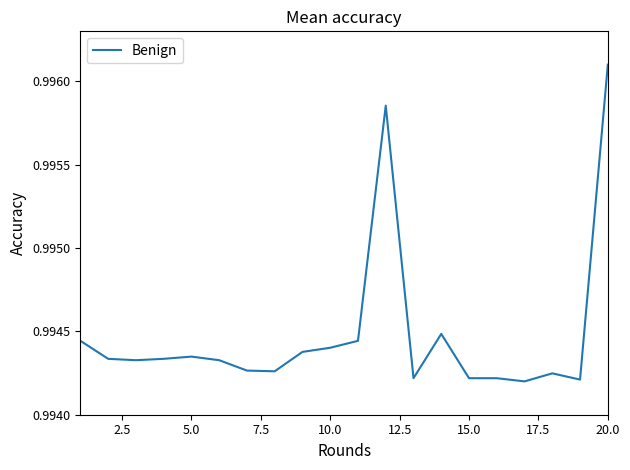

Reading left to right, what are all the values shown in this chart?

1.0	1.0	1.0	1.0	1.0	1.0	1.0	1.0	1.0	1.0	1.0	1.0	1.0	1.0	1.0	1.0	1.0	1.0	1.0	1.0